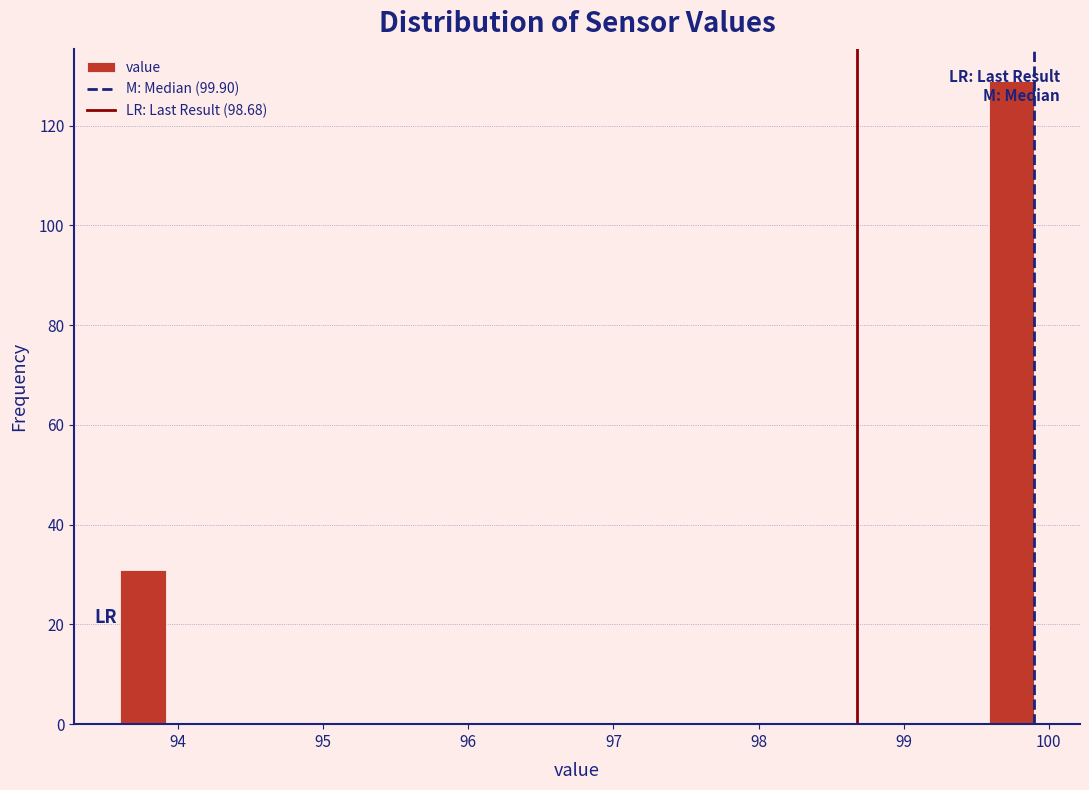

Around what value on the x-axis is the tallest bar? Give the approximate position of its centre, as read against the axis.

99.7